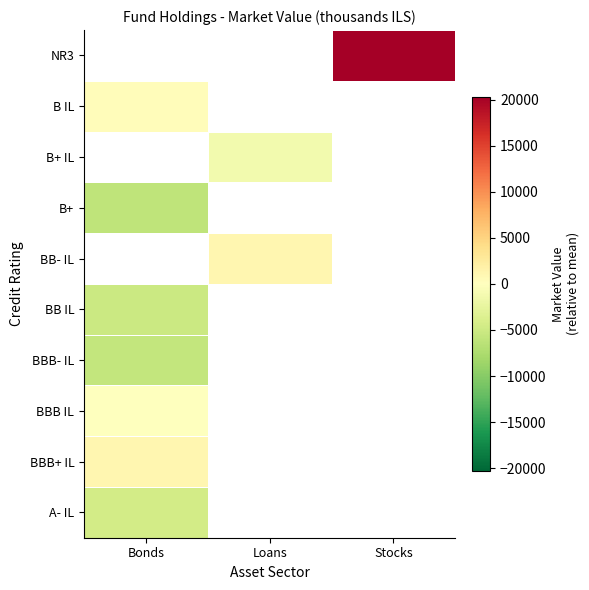

Which series has the largest range (max minus min)?

A- IL